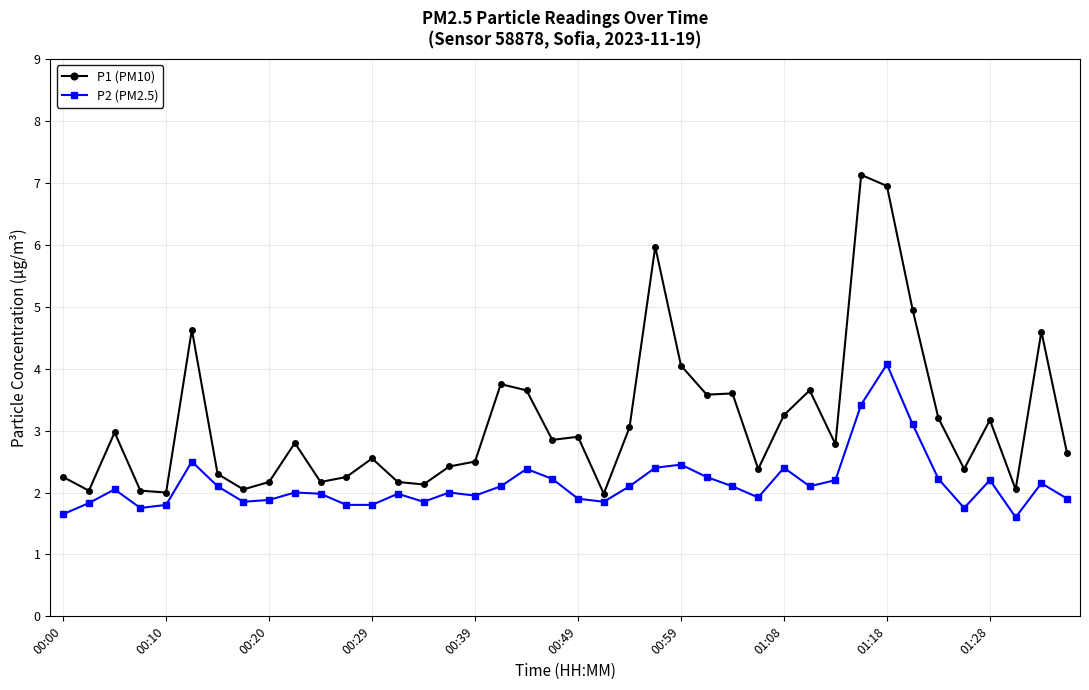

Count the number of categories in the chart.

40